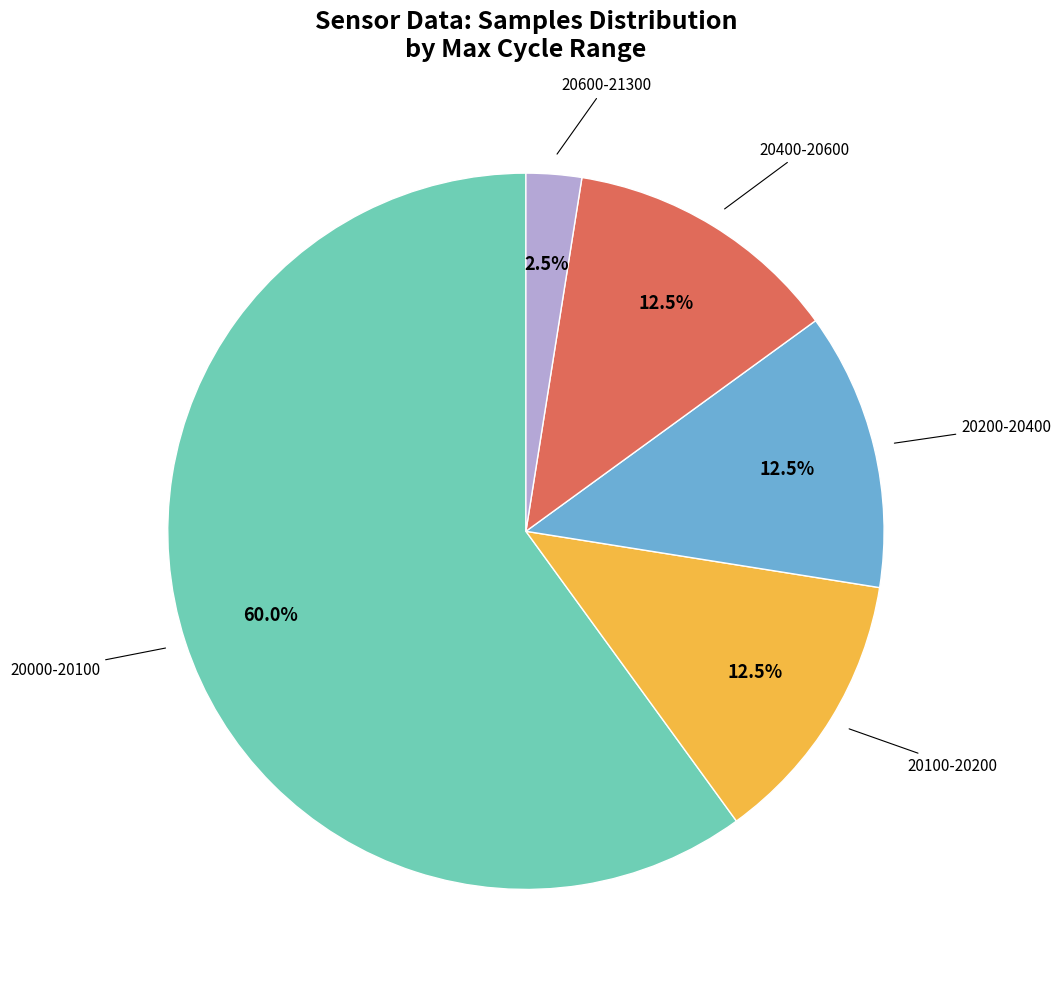

Does any single category account for the majority?

Yes